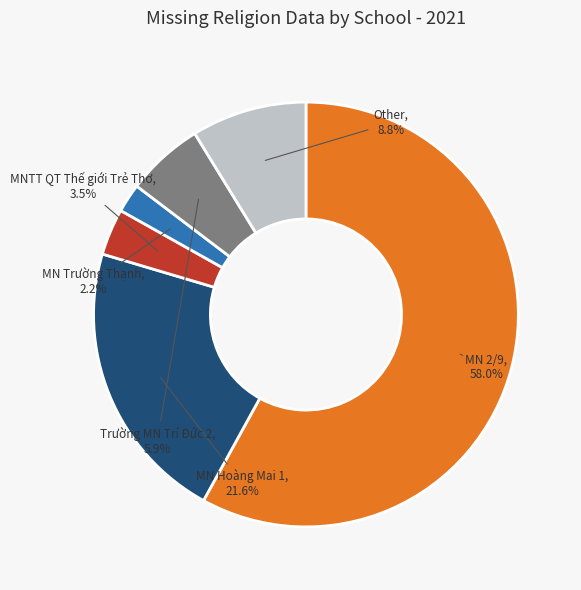

Is there a majority slice in this chart?

Yes